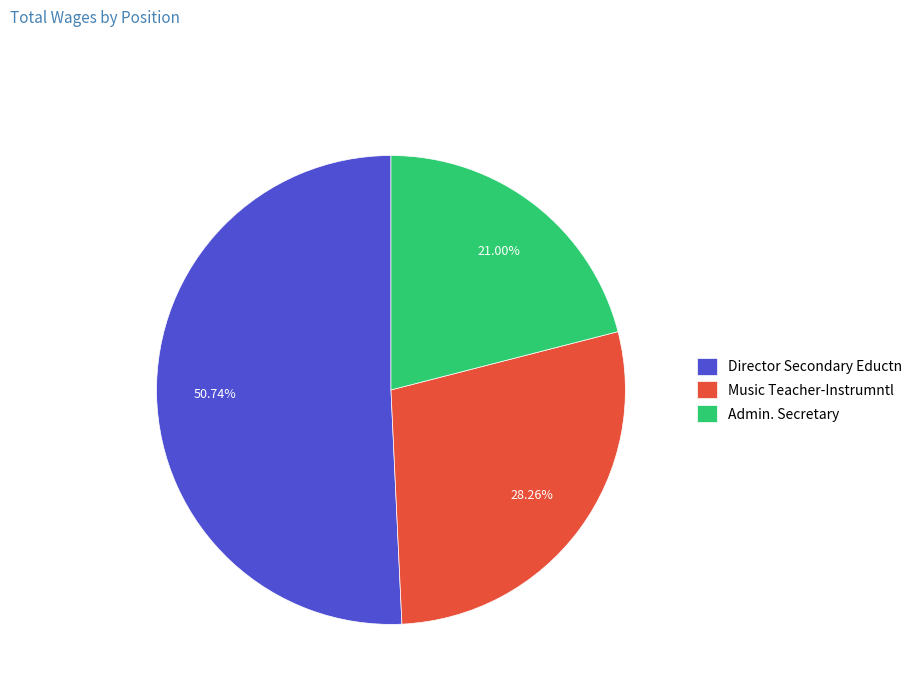

How many segments does this pie chart have?

3